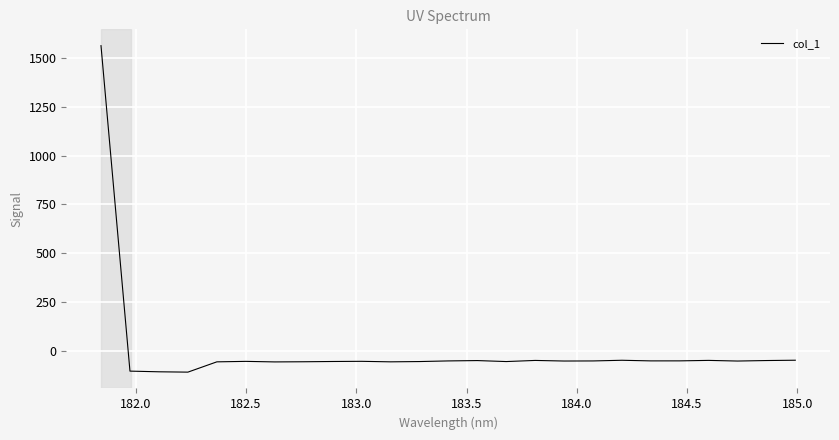

What is the minimum value shown in the chart?

-110.6